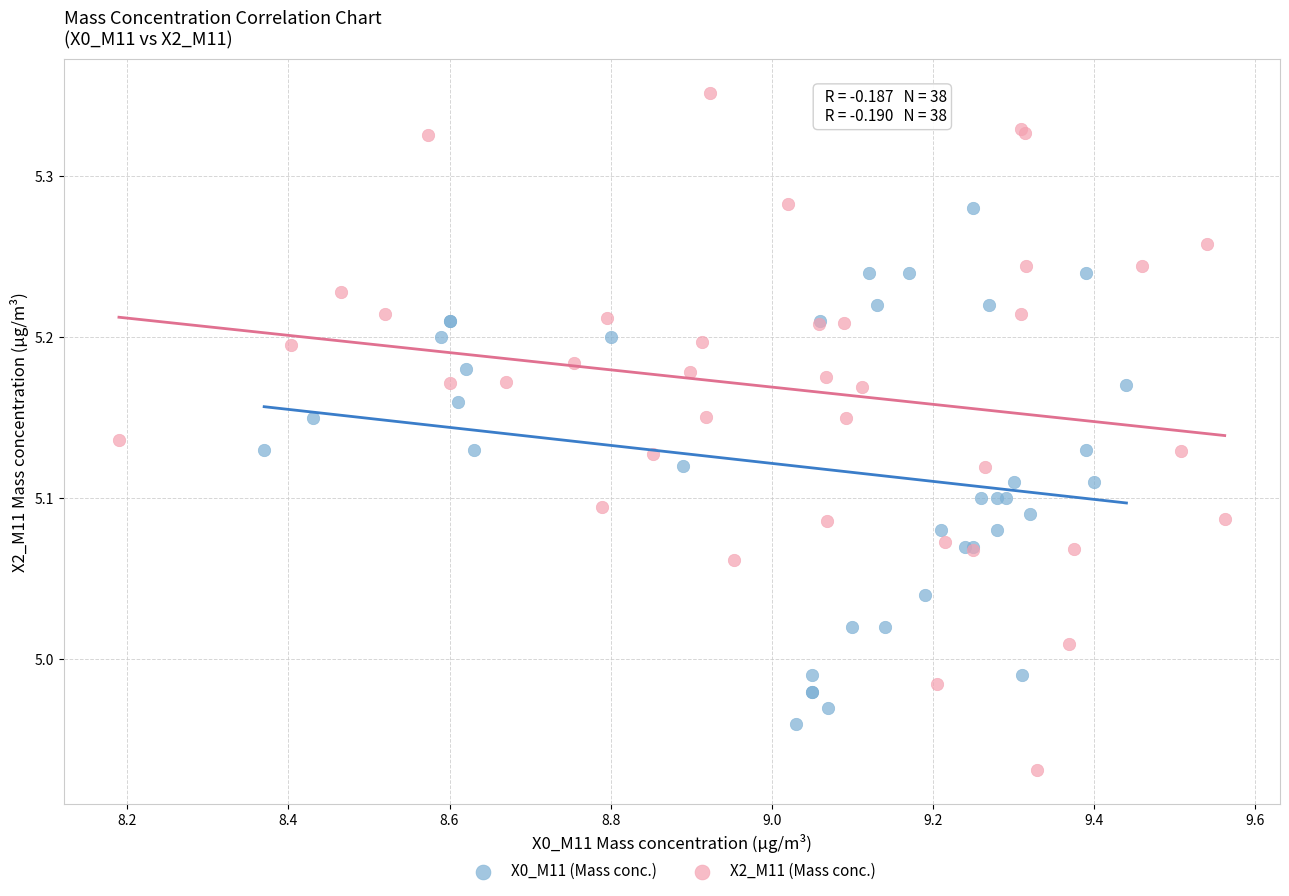

Which series has the widest spread of Y values?

X2_M11 (Mass conc.)